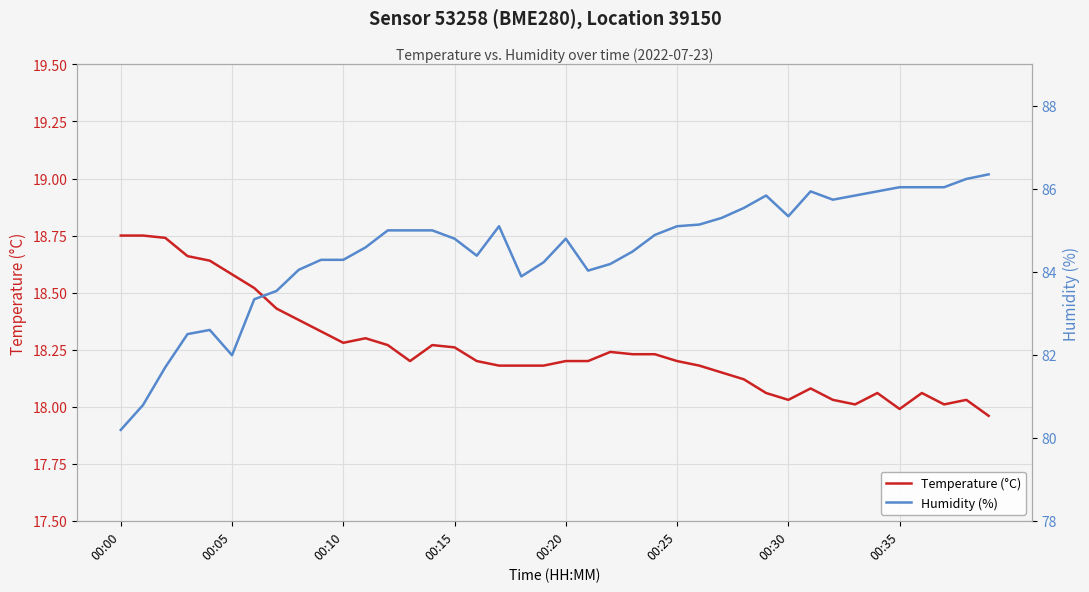

What is the difference between the second highest and second lowest values in the Temperature (°C) series?

0.8